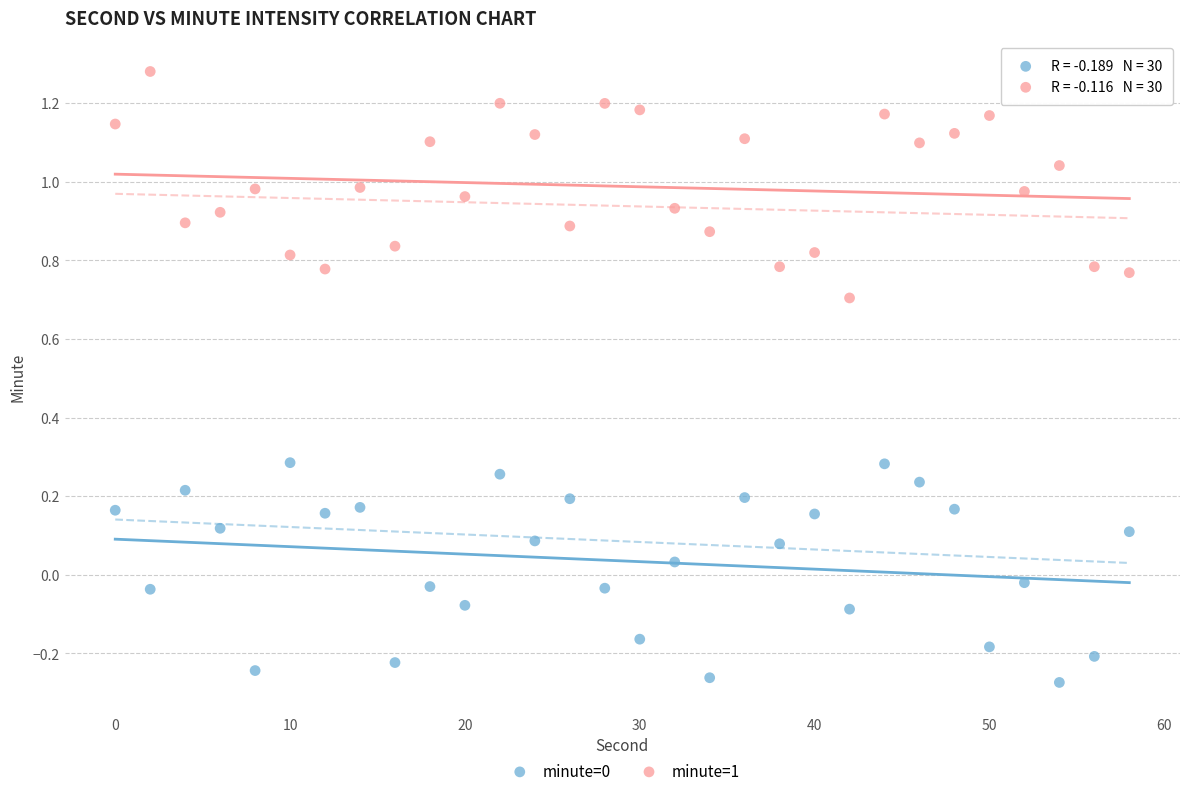

Across all data points, what is the range of X values (max minus min)?

58.0